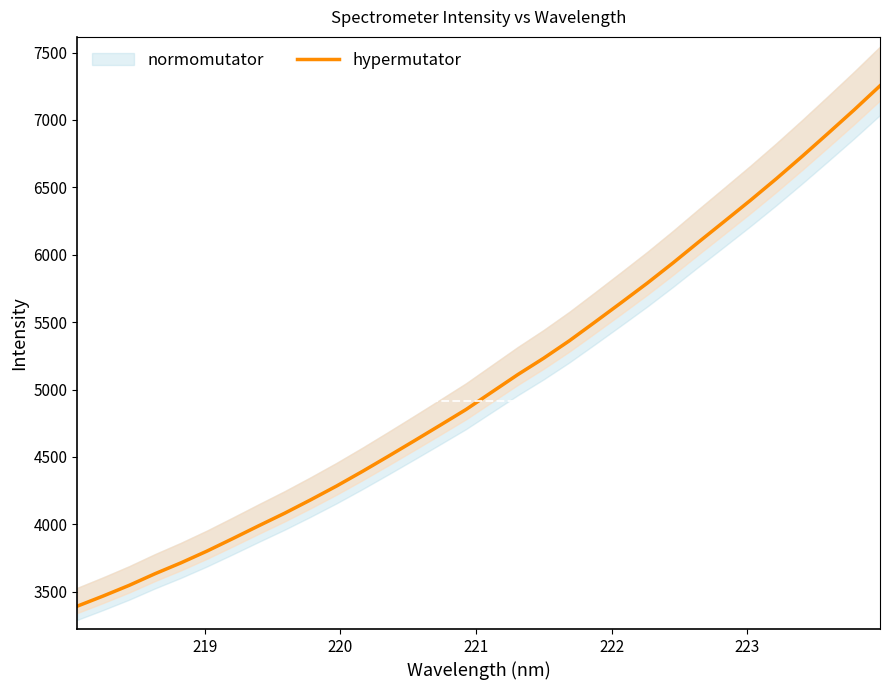

How many lines are shown in the chart?

1